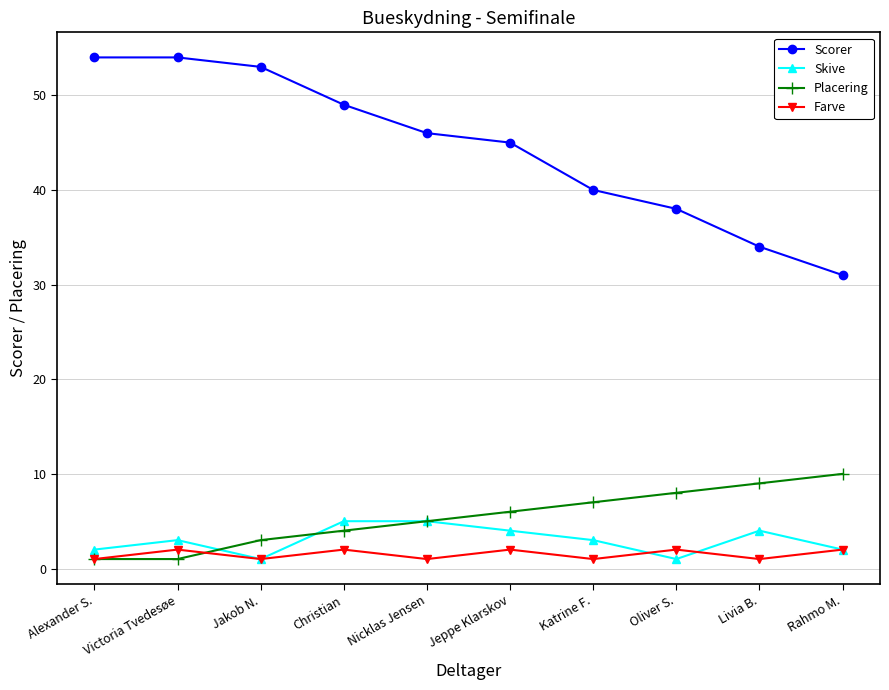

How many categories are shown in the chart?

10